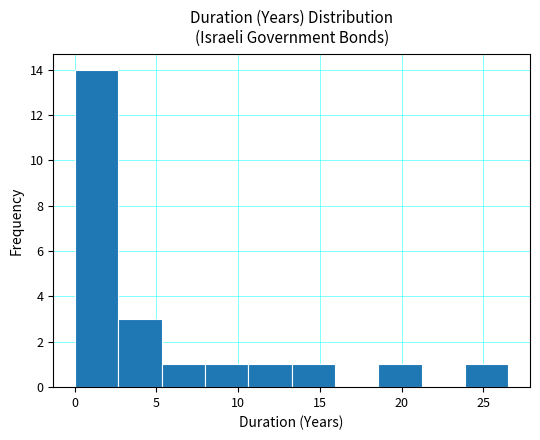

Reading left to right, transcribe this chart: for each bar, give the range it covers on the x-axis and its height. Neither the bar edges nor the heights are printed on the chart, so give them approximately, as read against the axes.

0.0 to 2.5: 14
2.5 to 5.5: 3
5.5 to 8.0: 1
8.0 to 10.5: 1
10.5 to 13.5: 1
13.5 to 16.0: 1
16.0 to 18.5: 0
18.5 to 21.0: 1
21.0 to 24.0: 0
24.0 to 26.5: 1